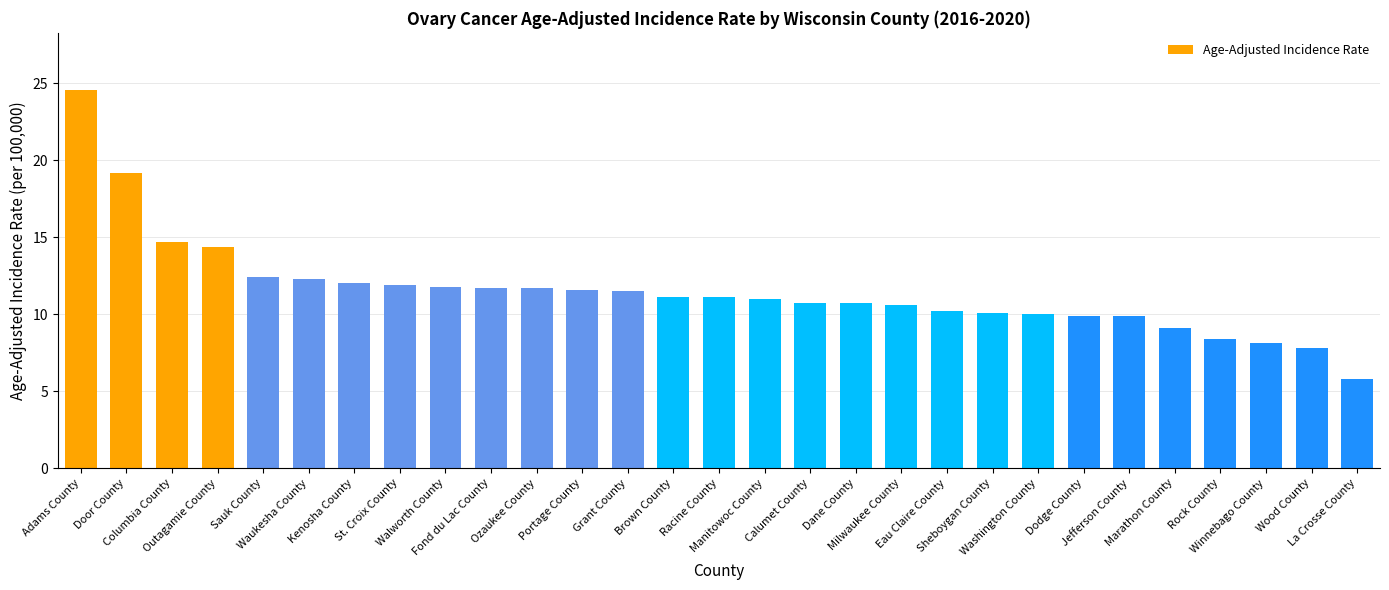

What is the ratio of the value at Portage County to the value at Milwaukee County?

1.1